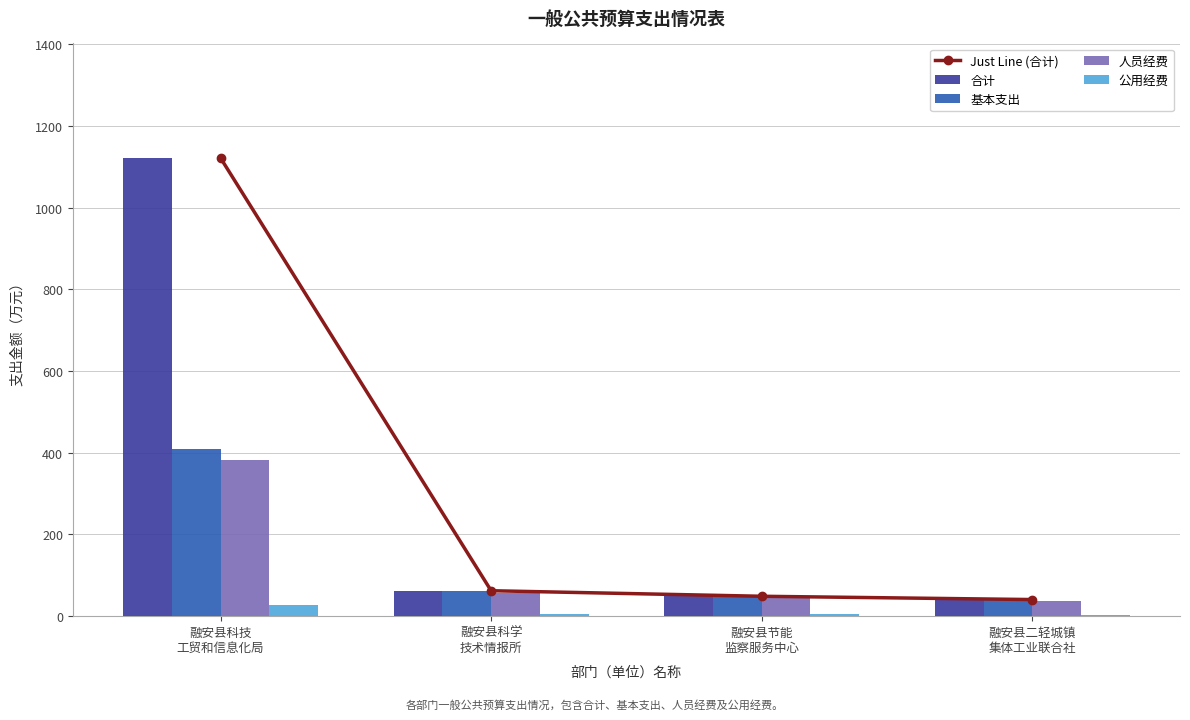

What is the average value of the Just Line (合计) series?

318.2